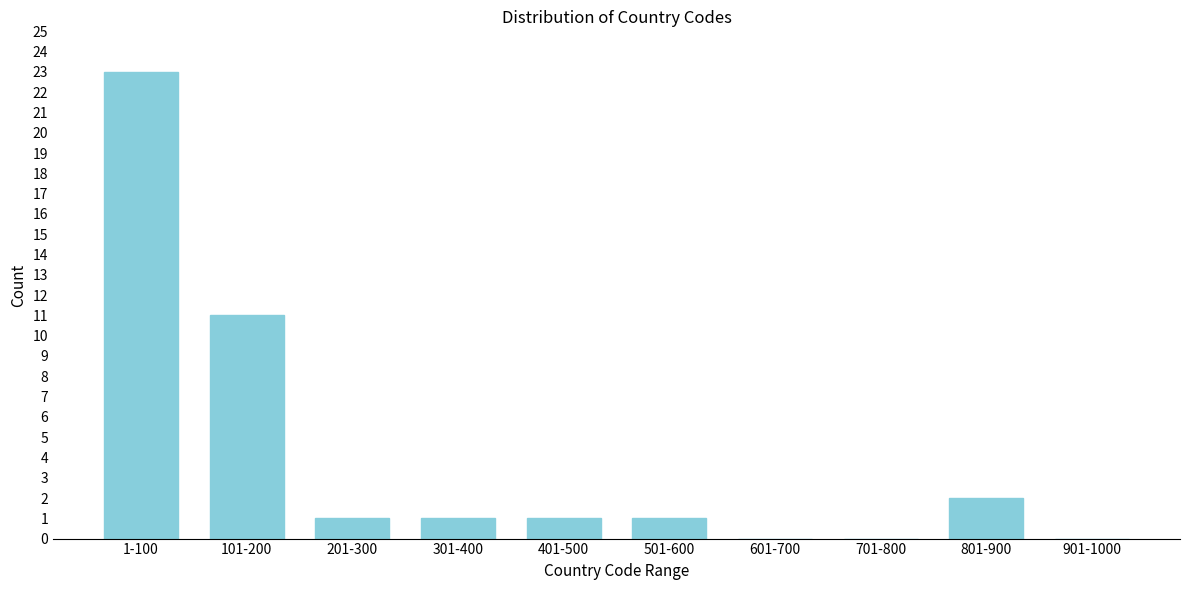

Reading right to left, list all the values displayed in this chart.

901-1000=0	801-900=2	701-800=0	601-700=0	501-600=1	401-500=1	301-400=1	201-300=1	101-200=11	1-100=23